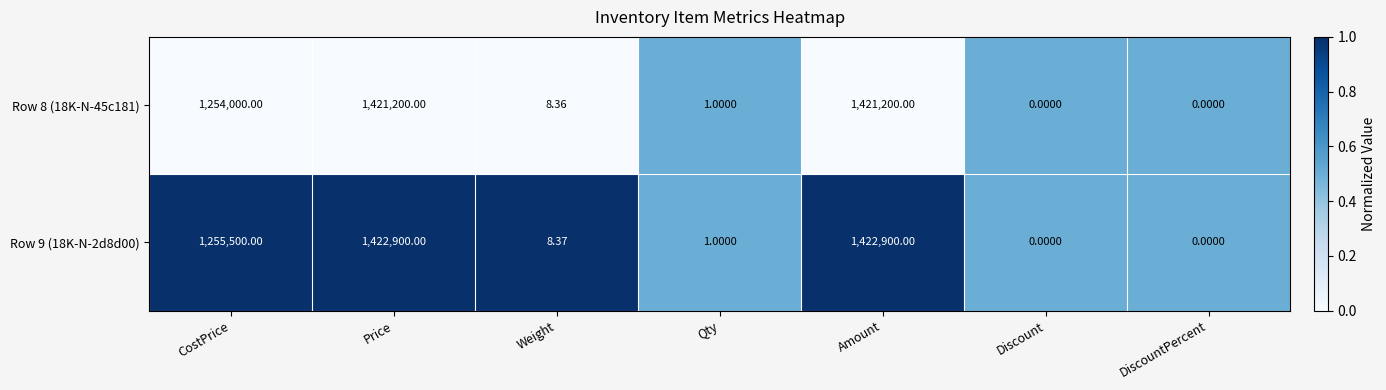

At which label is Row 8 (18K-N-45c181) closest to 710600?

CostPrice